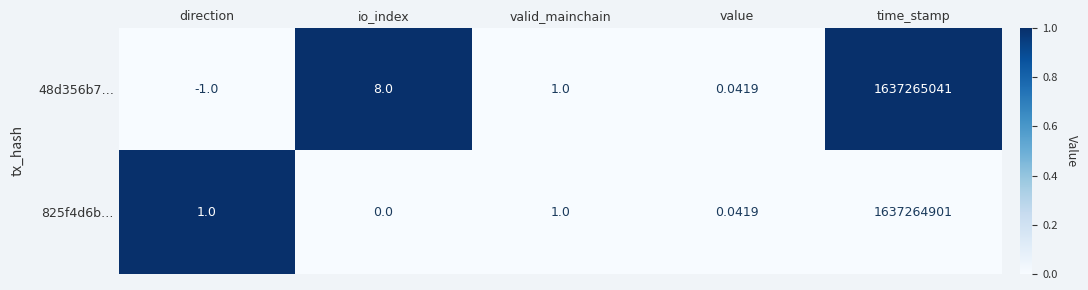

Count the number of data series in this chart.

2